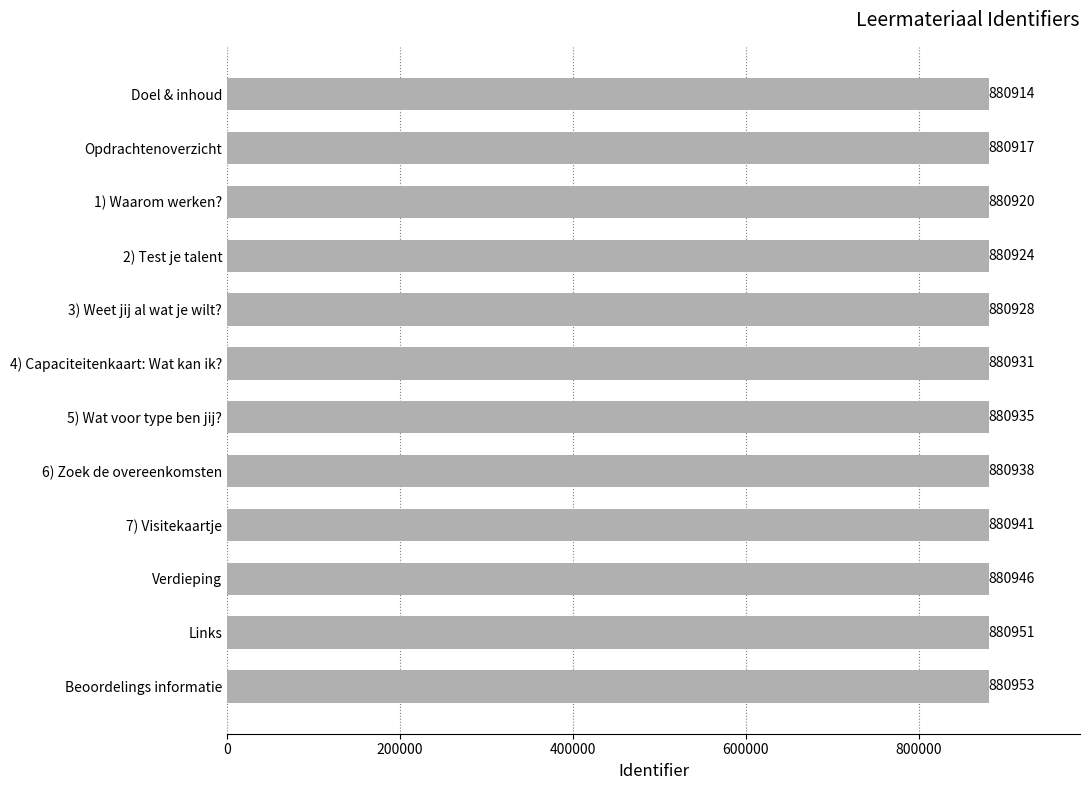

Reading top to bottom, what are all the values shown in this chart?

880914	880917	880920	880924	880928	880931	880935	880938	880941	880946	880951	880953